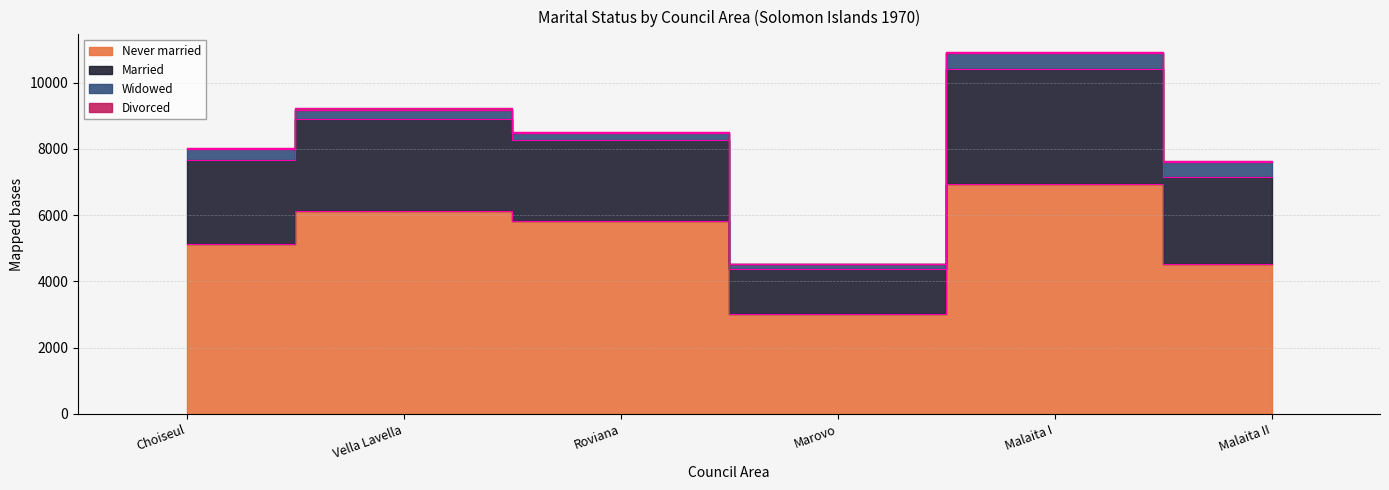

What is the label of the 5th point from the right?

Vella Lavella